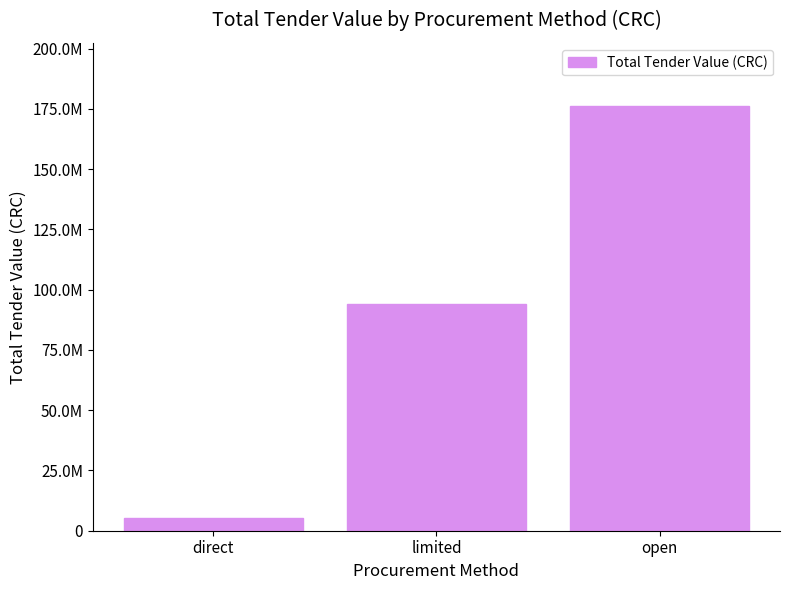

Are the bars horizontal?

No